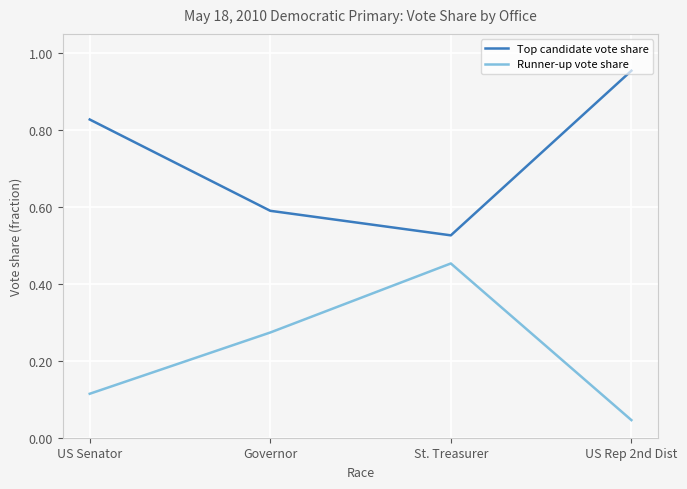

Rank the categories by Runner-up vote share value from highest to lowest.

St. Treasurer, Governor, US Senator, US Rep 2nd Dist